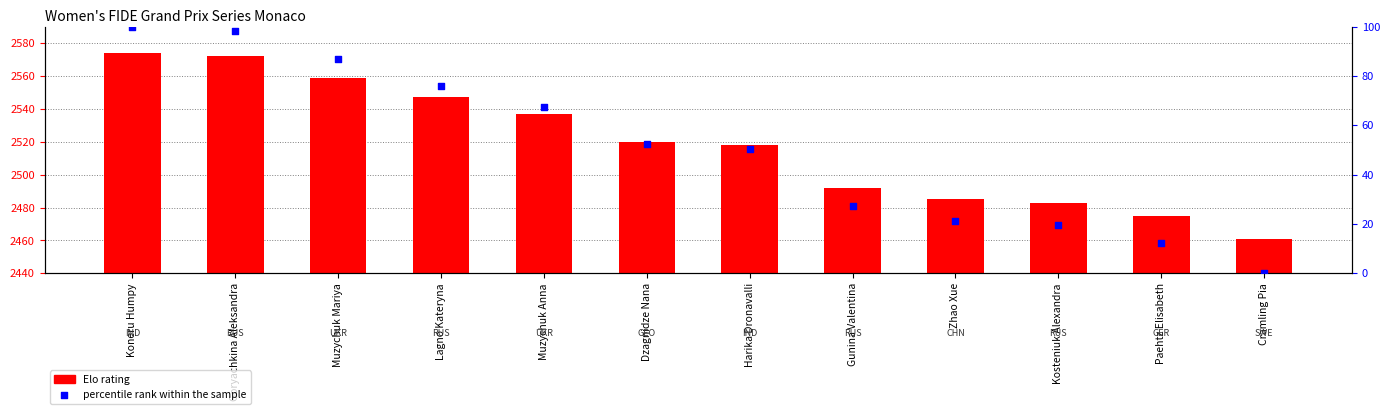

Which series contains the lowest Y value?

percentile rank within the sample